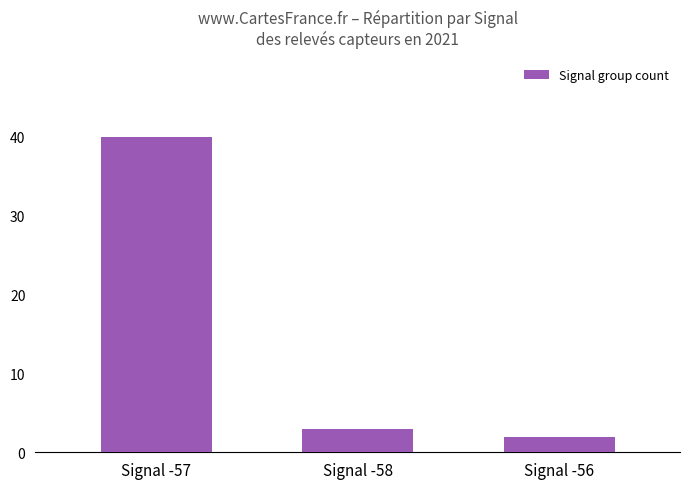

The chart shows a value of 40 at Signal -57. True or false?

True